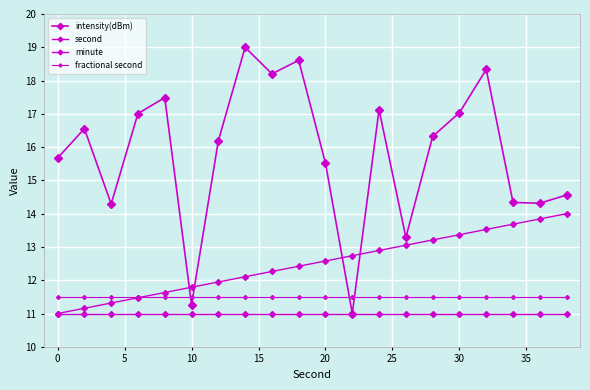

What is the value of the second point at the 17th from the left?

13.5